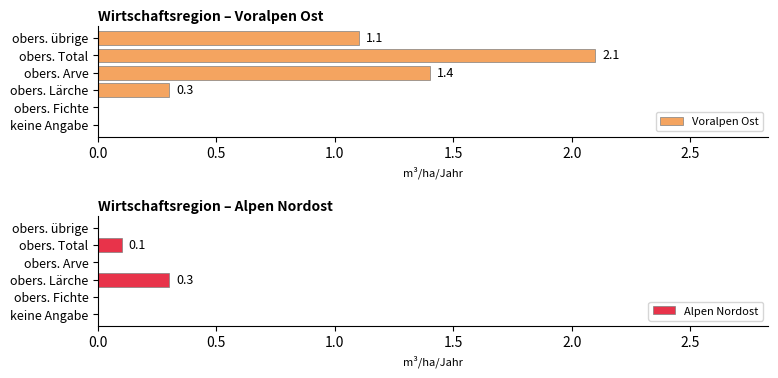

How many data points in Voralpen Ost are above 1?

3